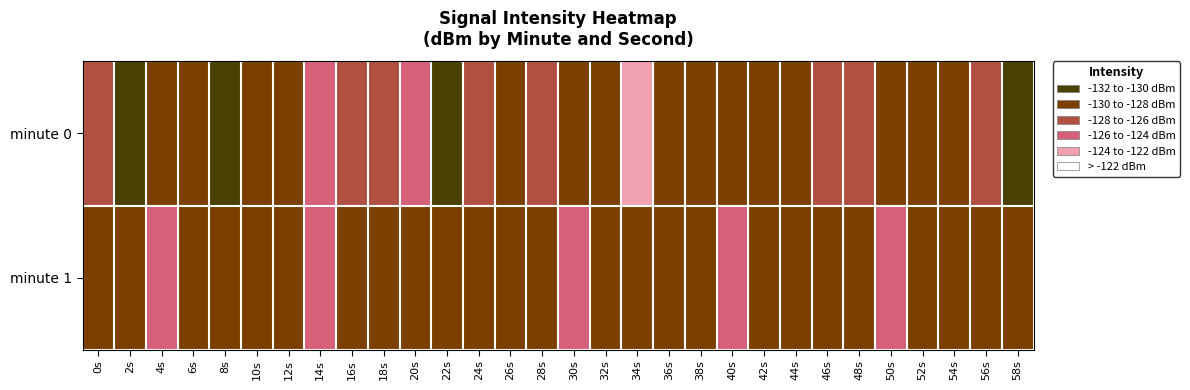

What is the total value across all series at 16s?

-256.0